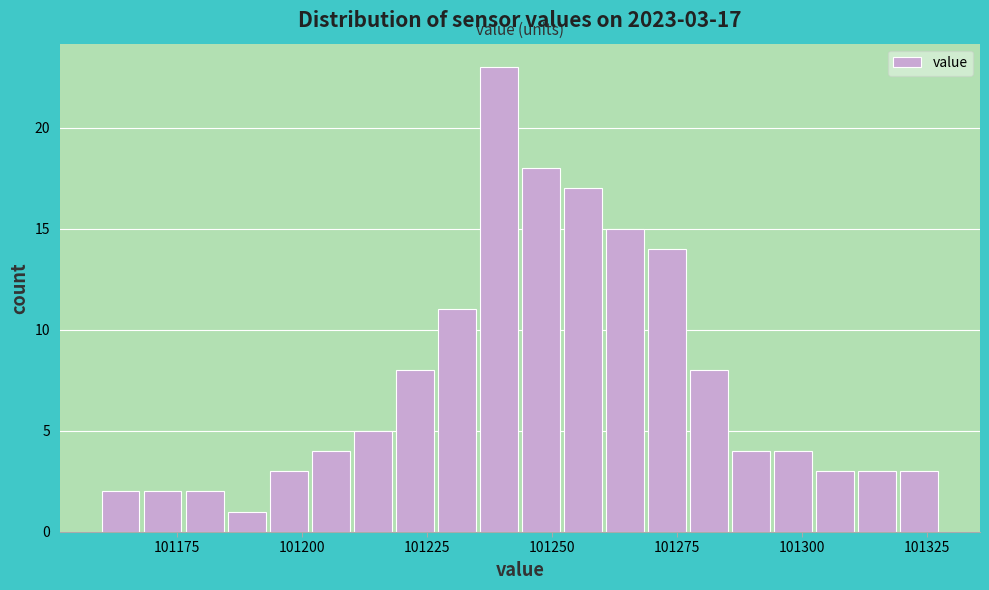

Around what value on the x-axis is the tallest bar? Give the approximate position of its centre, as read against the axis.

101240